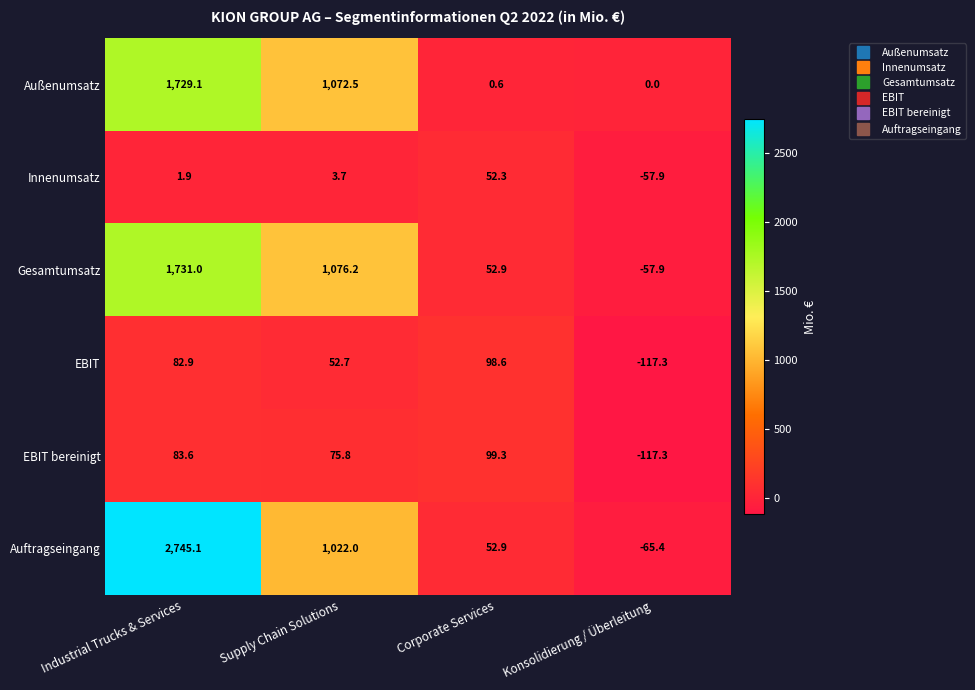

Where is Innenumsatz nearest to the value -2?

Industrial Trucks & Services